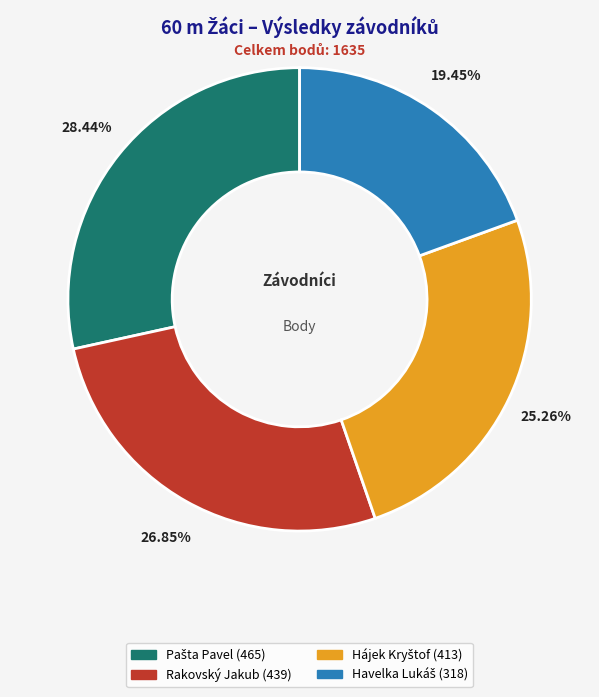

Is there a majority slice in this chart?

No